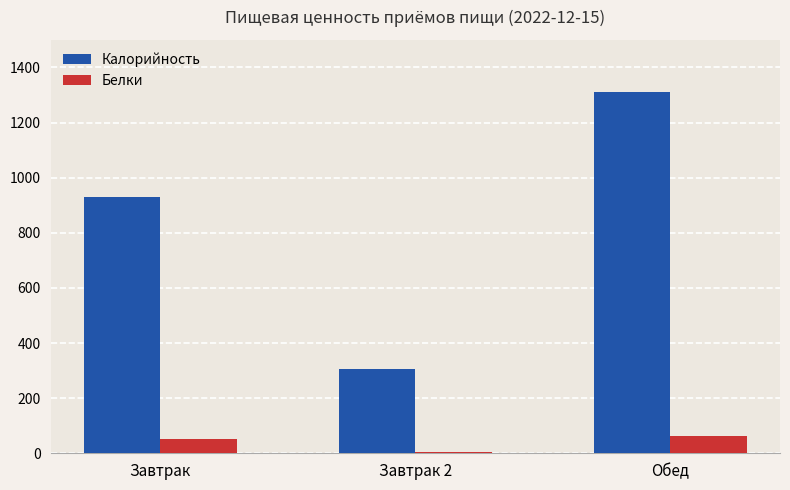

Does the chart contain stacked bars?

No